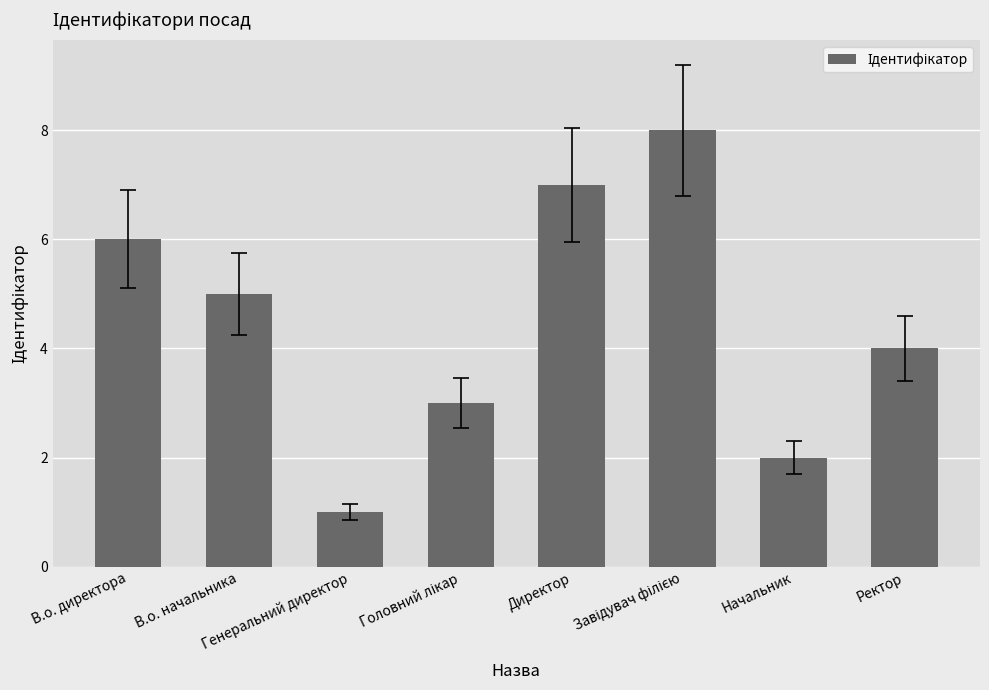

What position from the left is В.о. начальника?

2